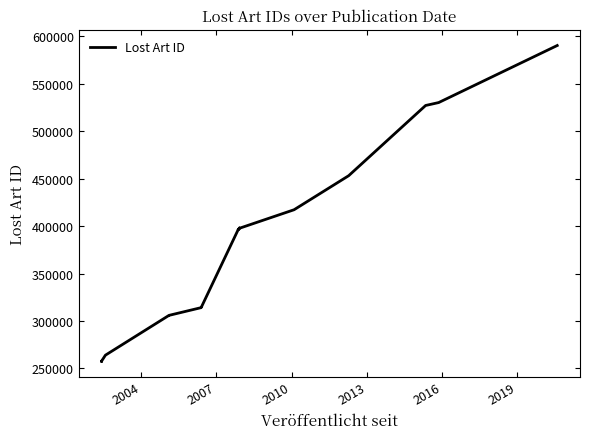

Does the chart have visible grid lines?

No